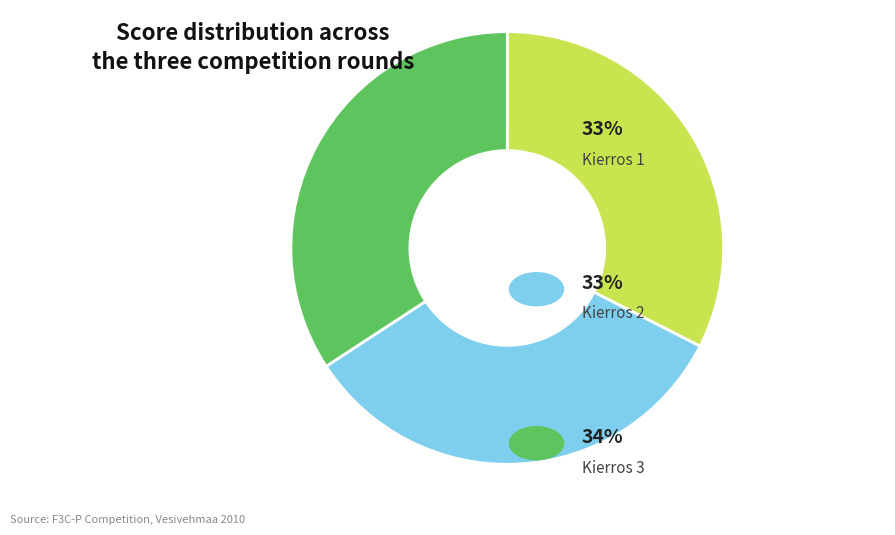

Is there a majority slice in this chart?

No